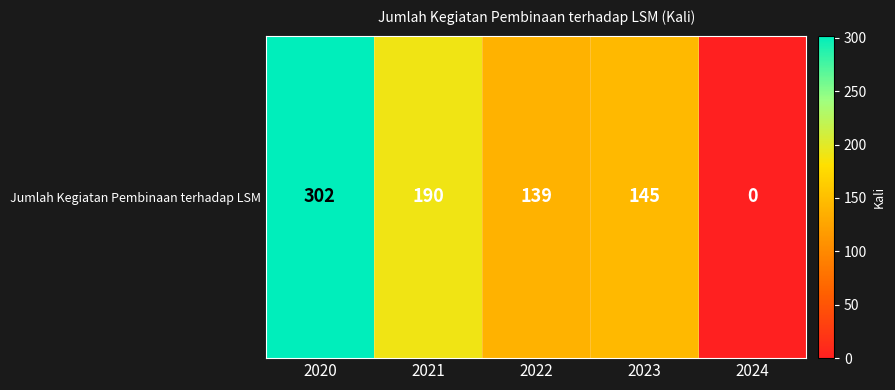

What is the ratio of the value at 2023 to the value at 2021?

0.8